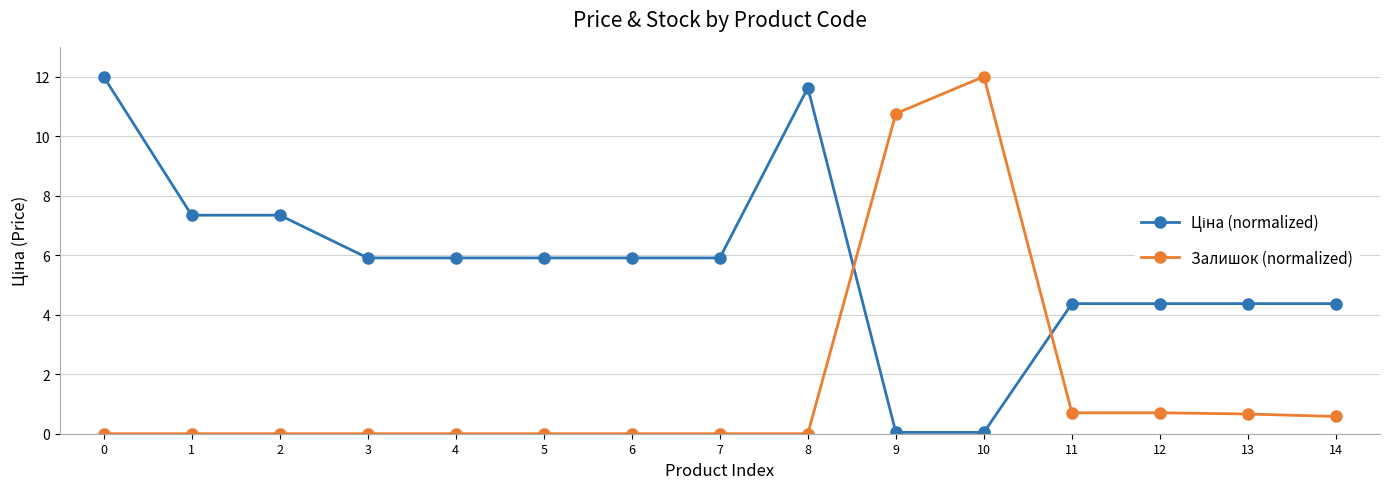

Is it true that Залишок (normalized) equals -6.8 at 3?

False